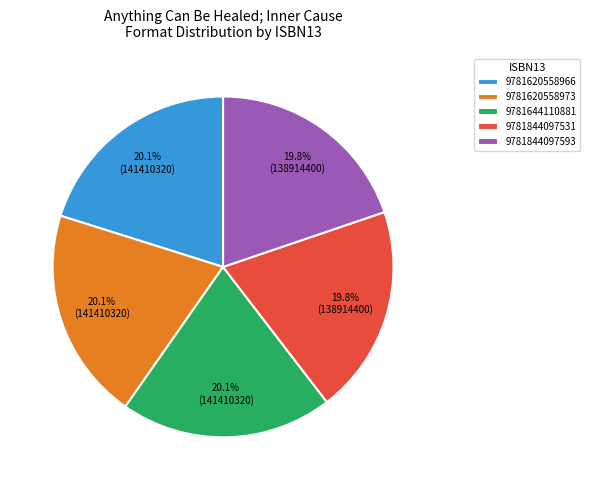

Approximately how many times larger is the value at 9781644110881 compared to 9781844097593?

1.0